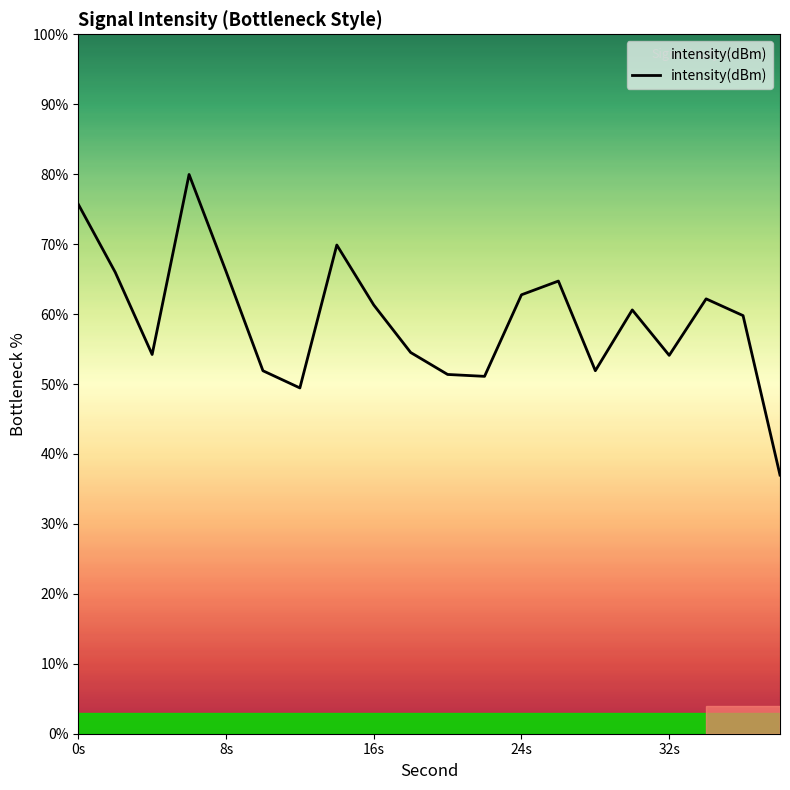

How many interior local peaks (higher than both neighbors) does the data have?

5